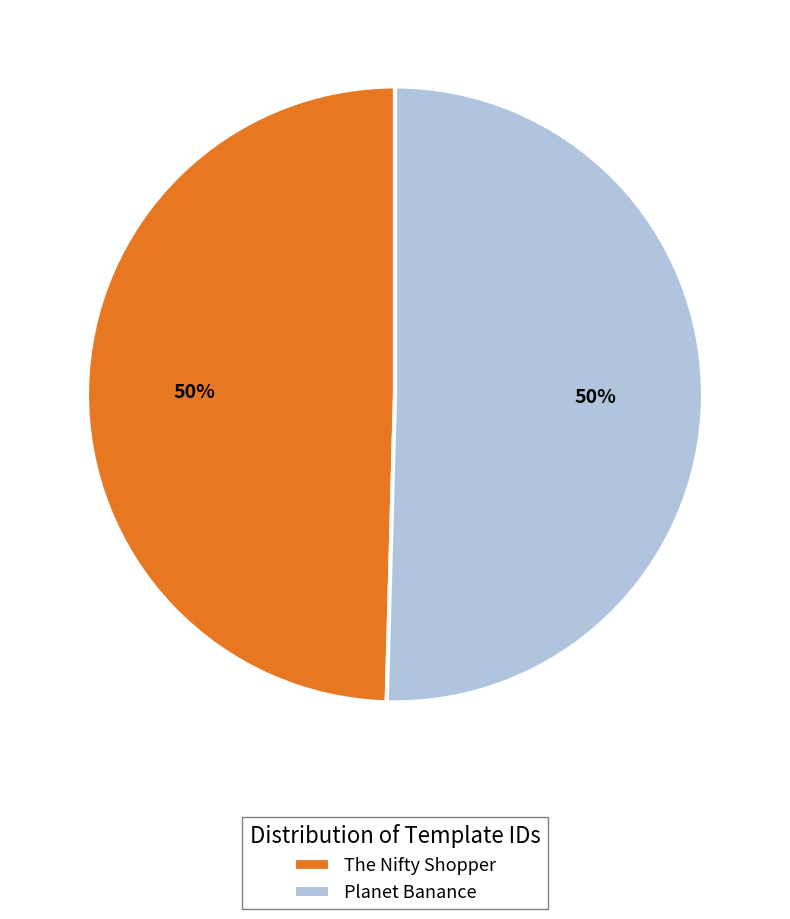

Is the sum of Planet Banance and The Nifty Shopper greater than half?

Yes